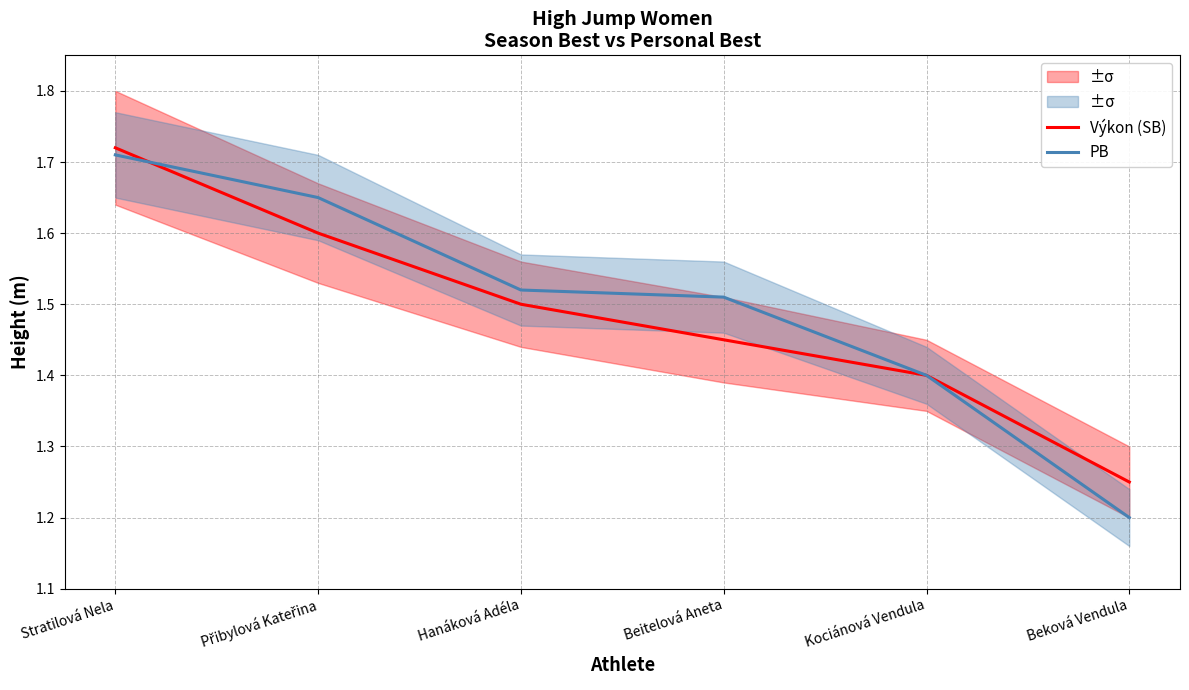

Which series has the largest total across all categories?

PB